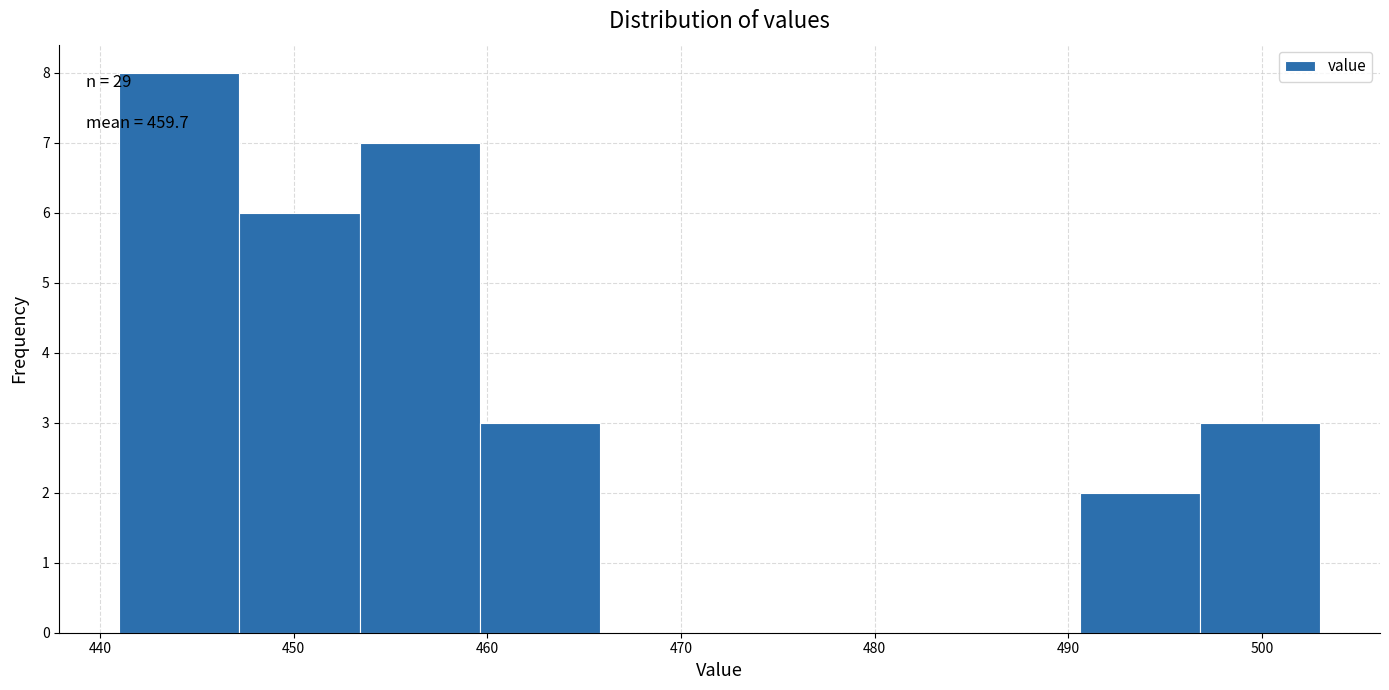

Which range on the x-axis has the tallest bar?

441.0 to 447.2